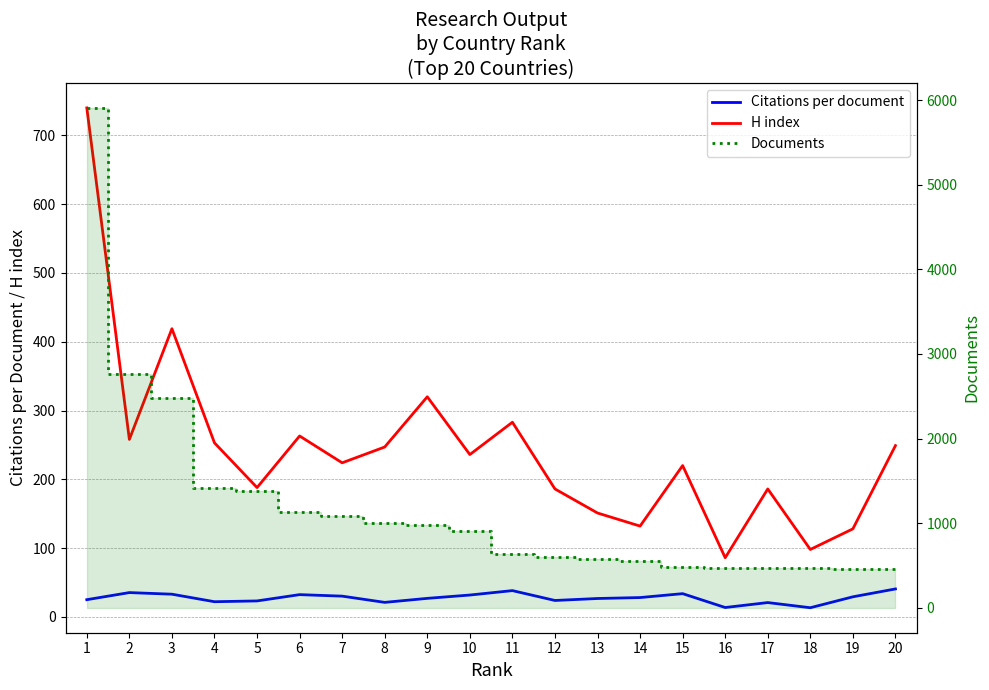

At which label is H index closest to 413?

3